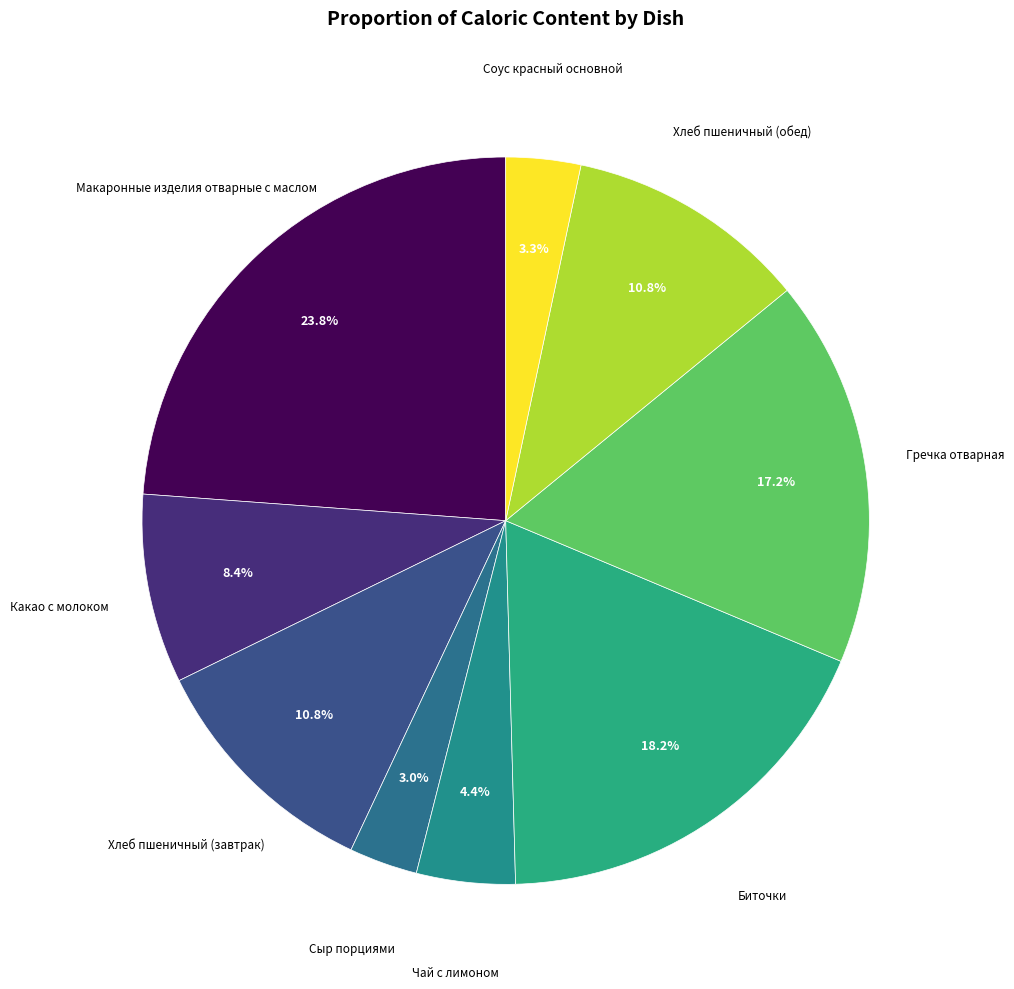

Is there any slice that represents more than half of the pie?

No